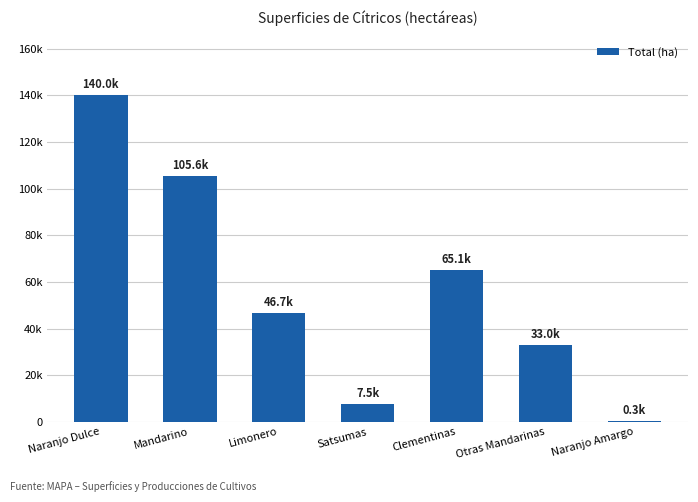

At which category does the chart reach its minimum across all series?

Naranjo Amargo